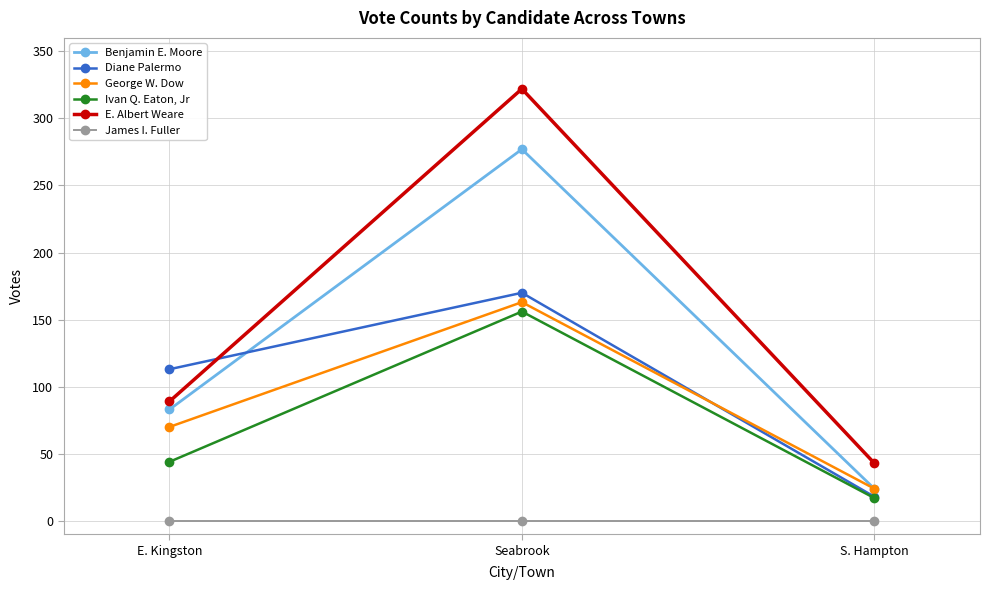

The value of Benjamin E. Moore at S. Hampton is 42. True or false?

False